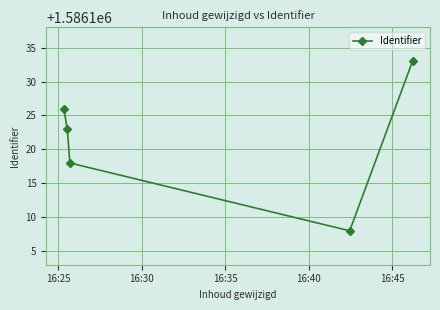

Does the chart display data point markers on the line(s)?

Yes